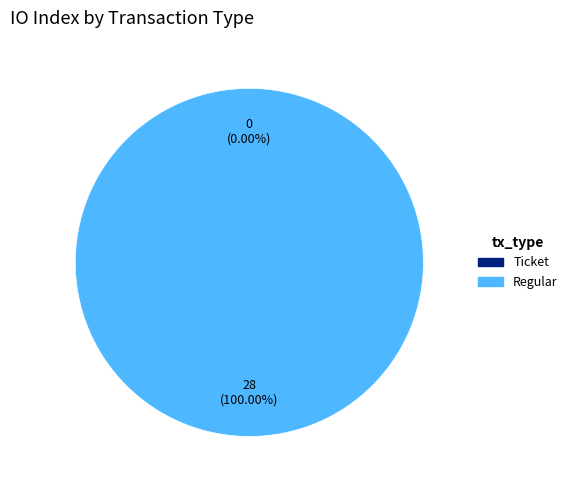

Is it true that Regular is 91% of the pie?

False